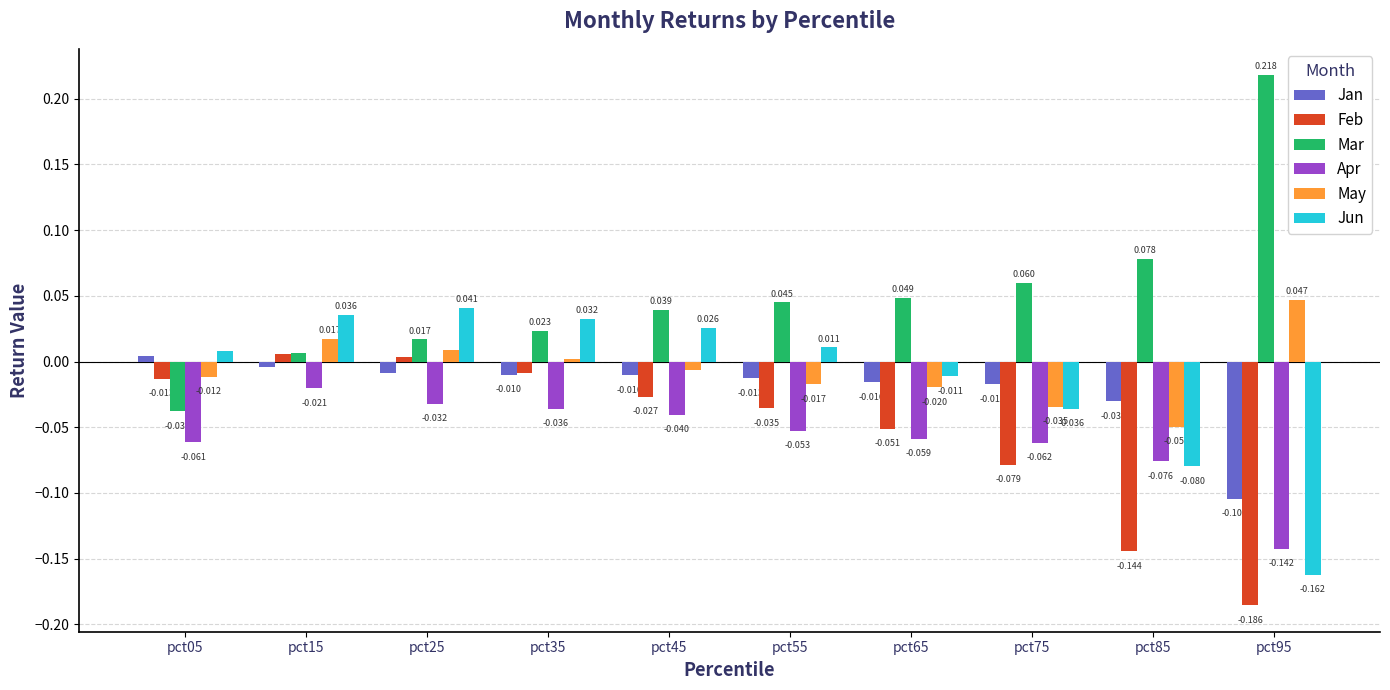

What is the sum of all Feb values?

-0.5